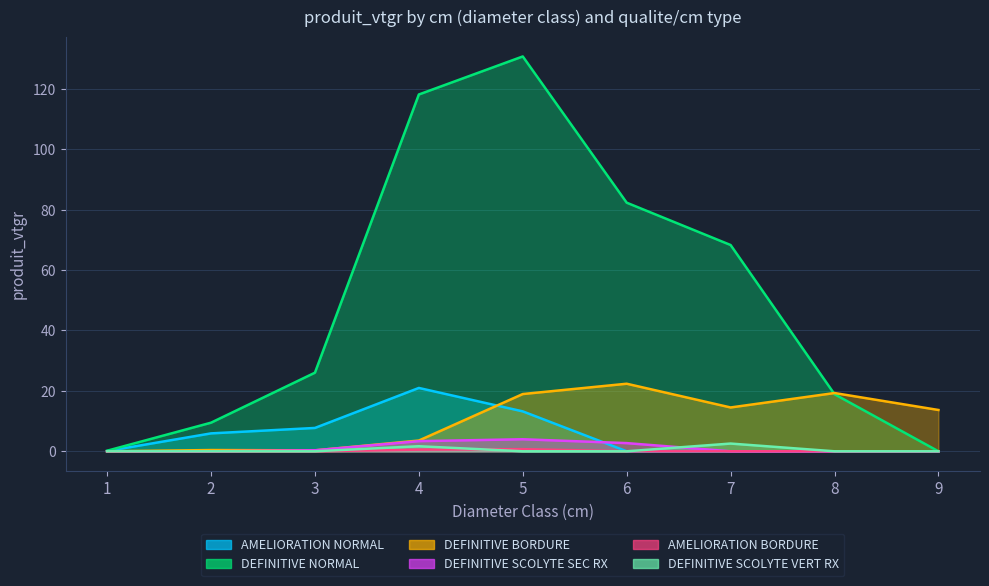

Is the value of DEFINITIVE SCOLYTE VERT RX at 4 greater than the value of AMELIORATION BORDURE at 8?

Yes